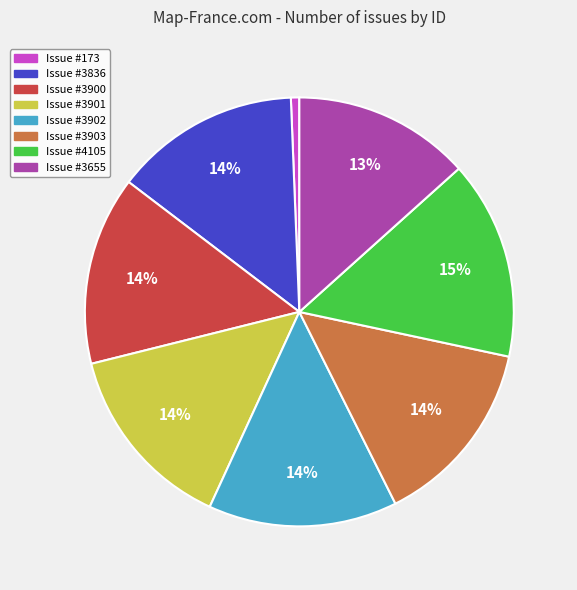

To the nearest percent, what is the average slice percentage?

12%